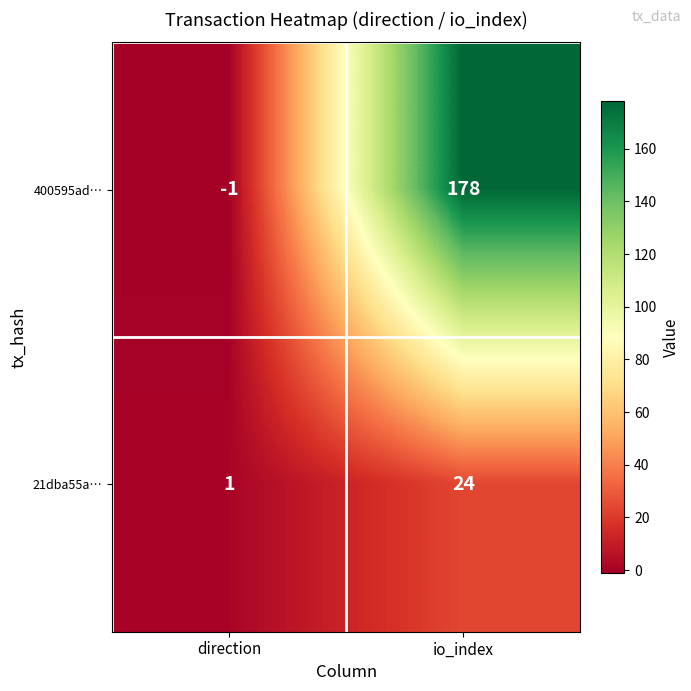

Reading right to left, transcribe all the data shown in this chart.

400595ad…: io_index=178	direction=-1
21dba55a…: io_index=24	direction=1